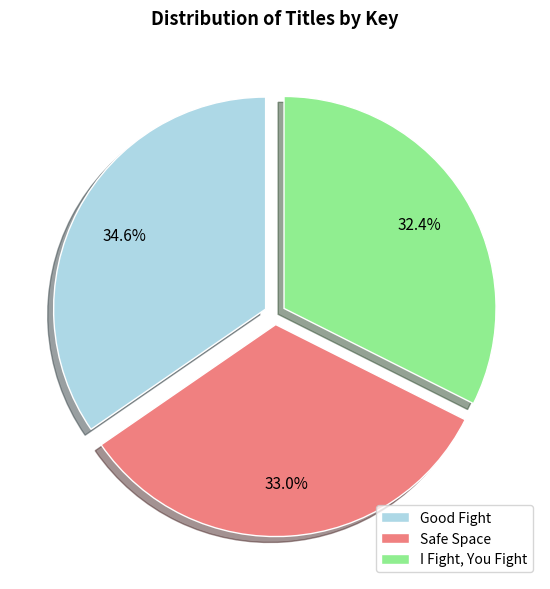

Count the number of slices in the pie.

3